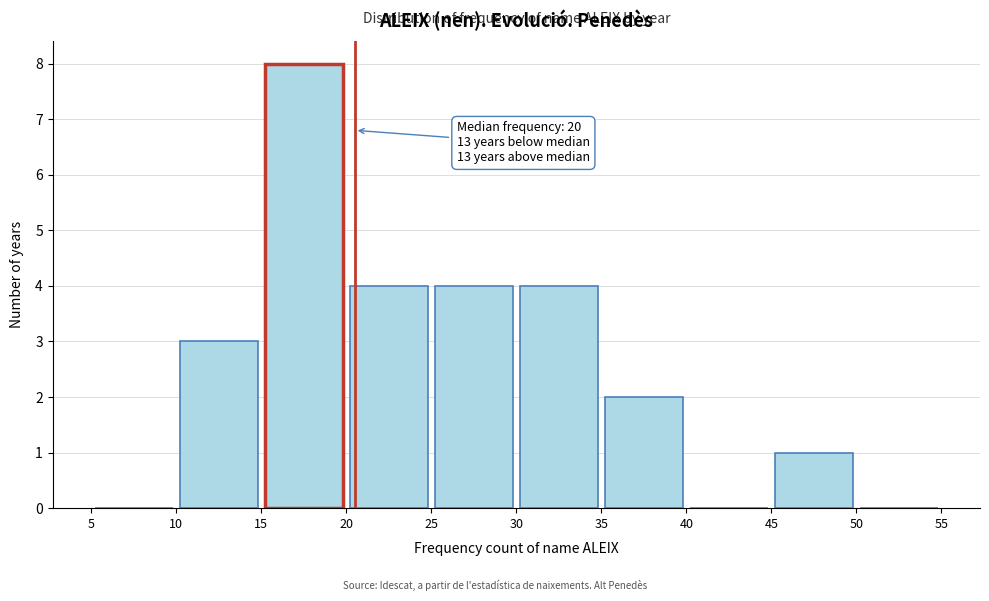

Over which range of the x-axis is the bar tallest?

15 to 20